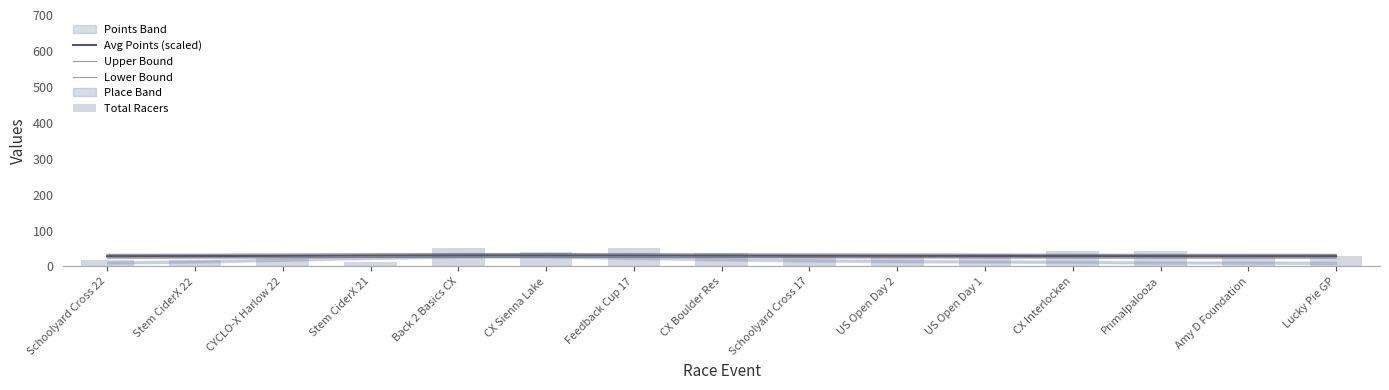

At which category does the chart reach its peak across all series?

Back 2 Basics CX